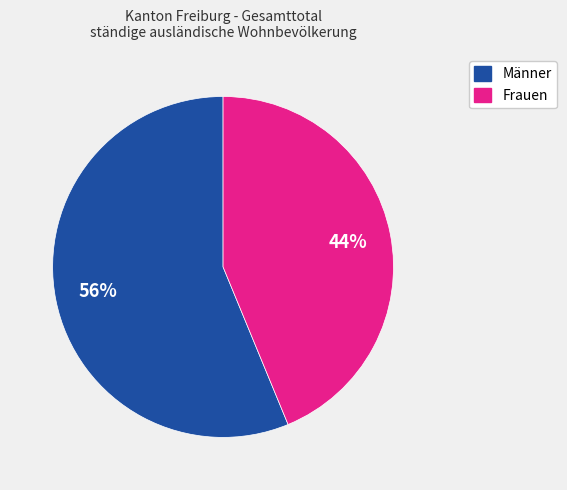

True or false: Männer accounts for 49% of the total.

False